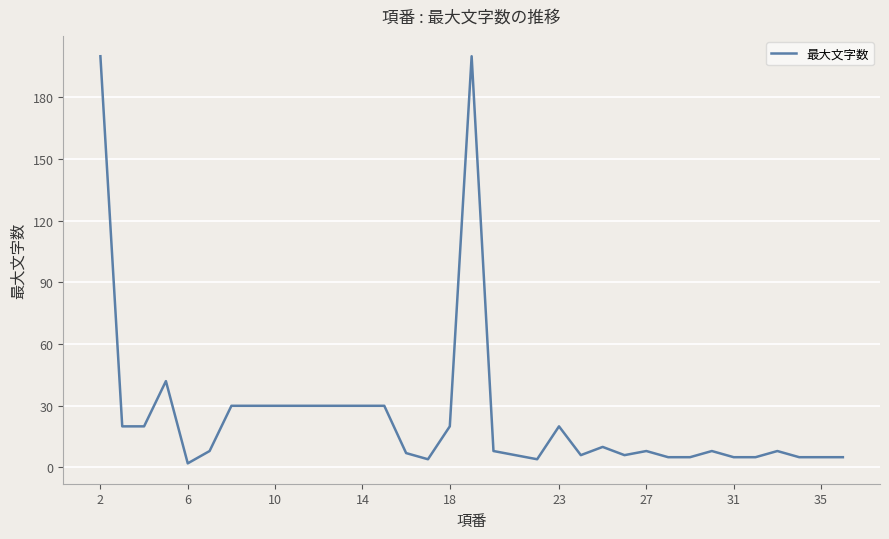

What is the maximum value shown in the chart?

200